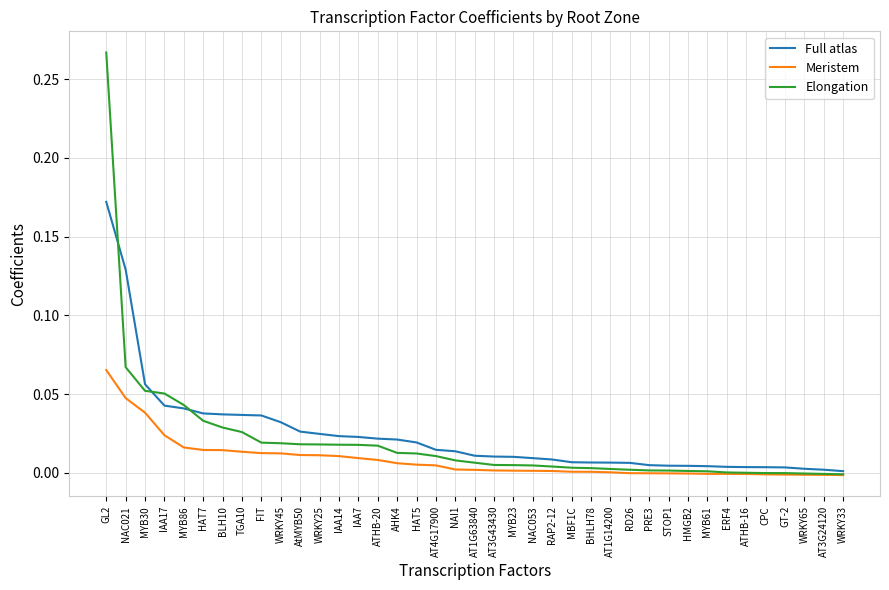

Which category has the highest value in the Elongation series?

GL2